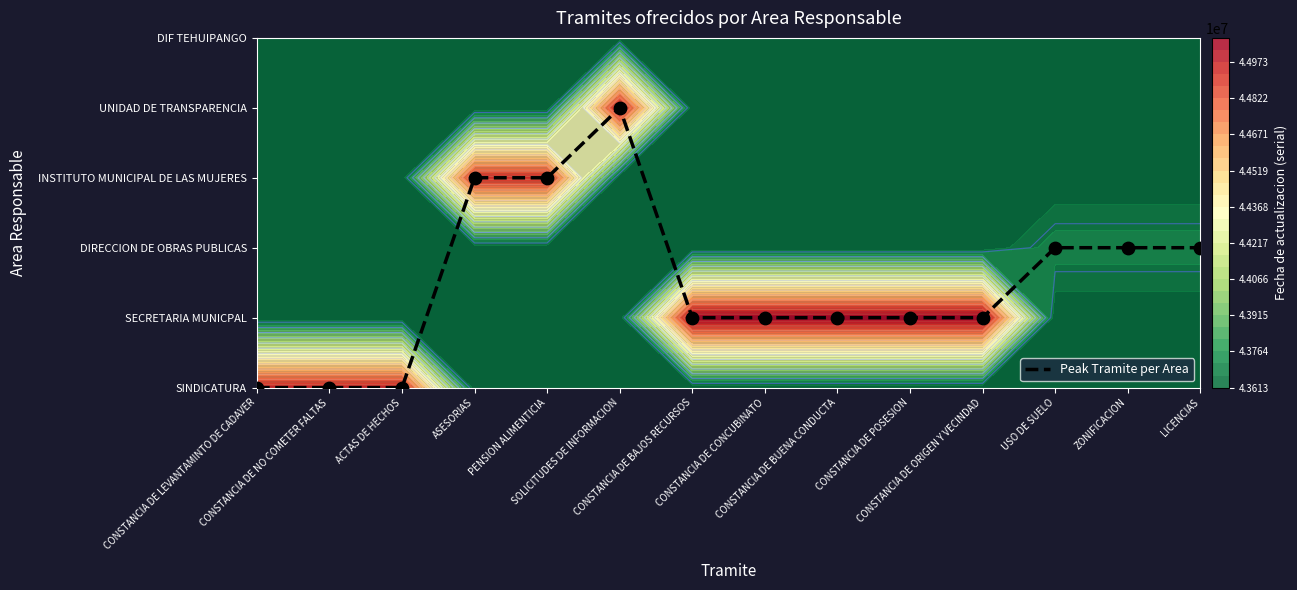

What is the difference between the maximum and minimum values?

4